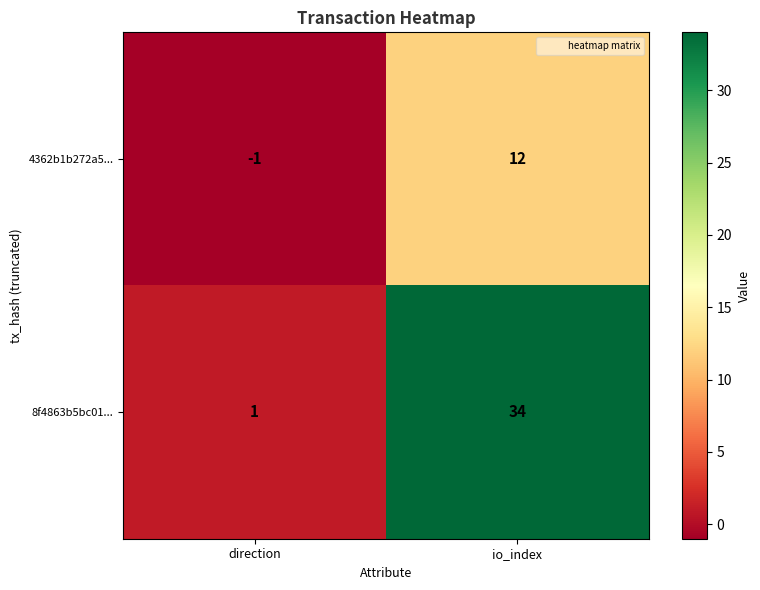

Reading right to left, list all the values displayed in this chart.

4362b1b272a5...: 12	-1
8f4863b5bc01...: 34	1